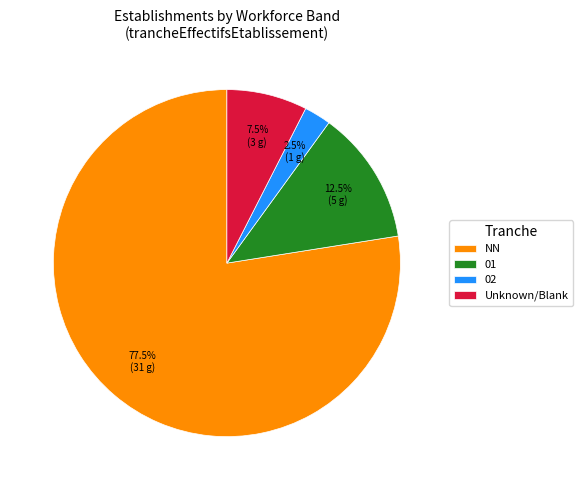

Approximately how many times larger is the value at NN compared to 01?

6.2